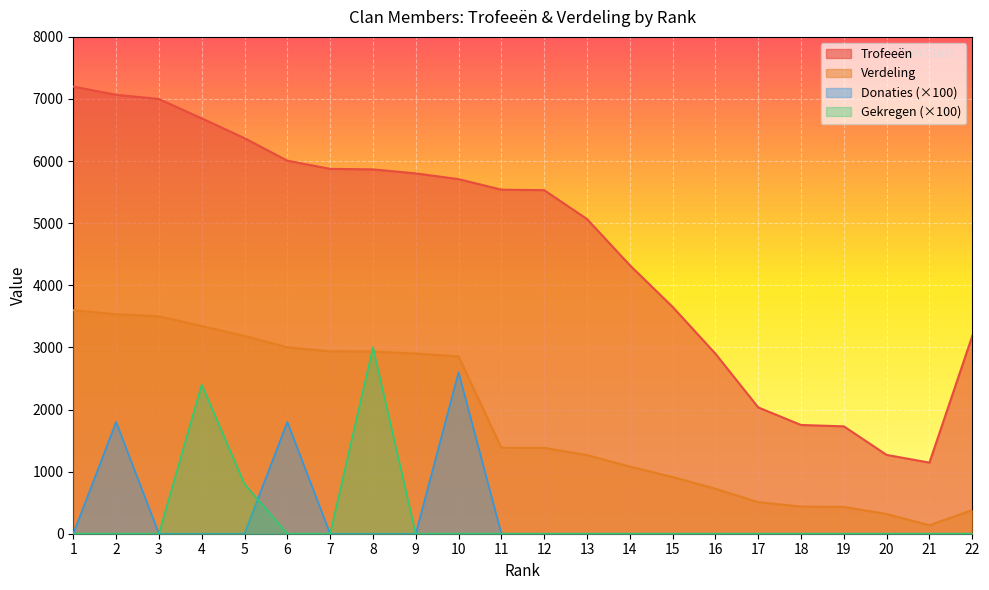

In Gekregen, how many points are higher than both neighbors (excluding endpoints)?

2